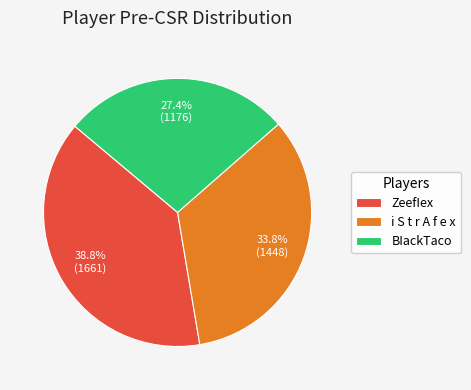

How many segments does this pie chart have?

3